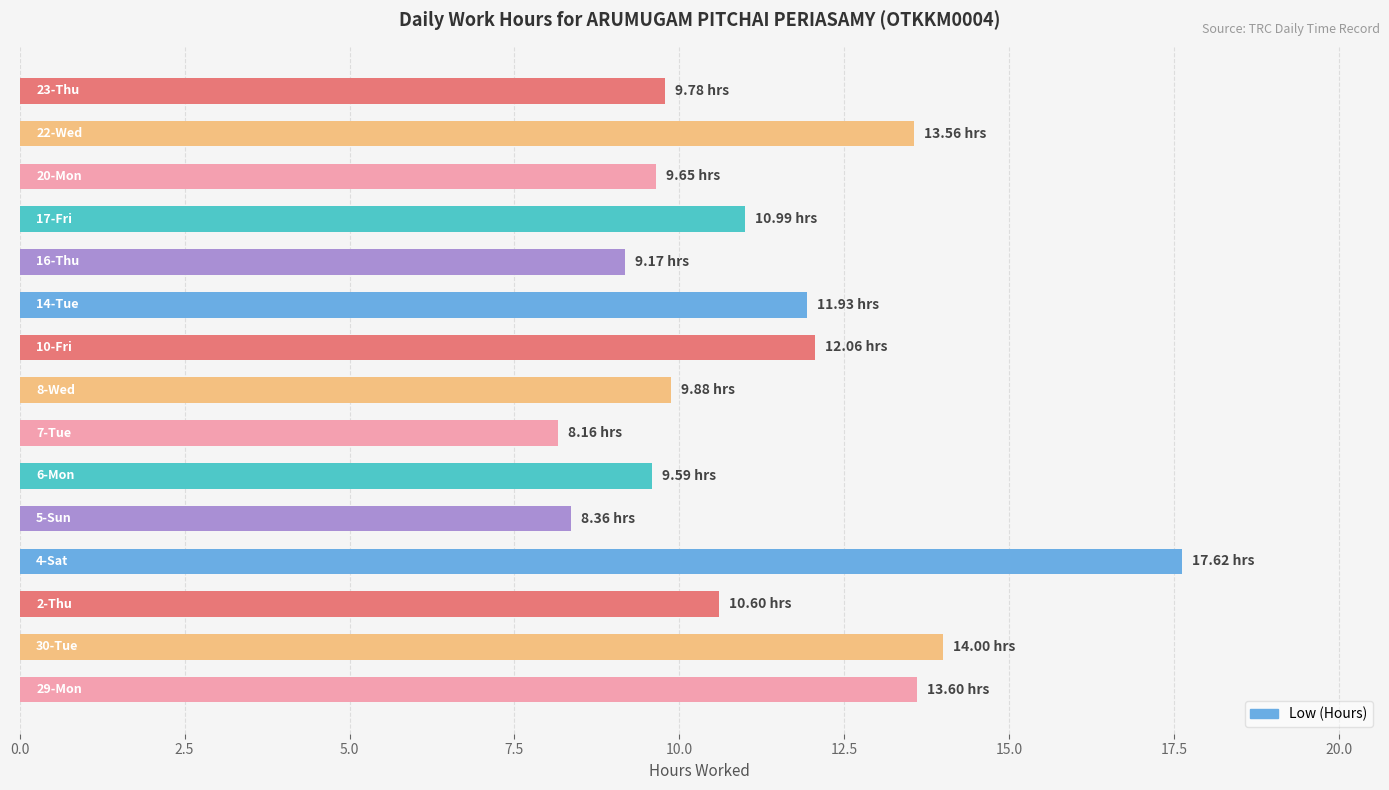

What is the difference between the second highest and second lowest values?

5.6